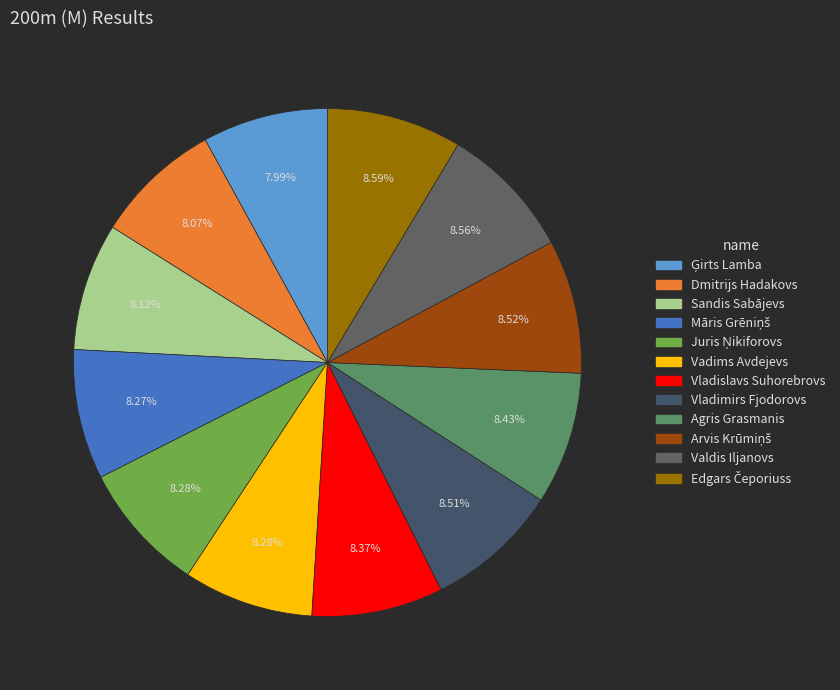

To the nearest percent, what is the average slice percentage?

8%